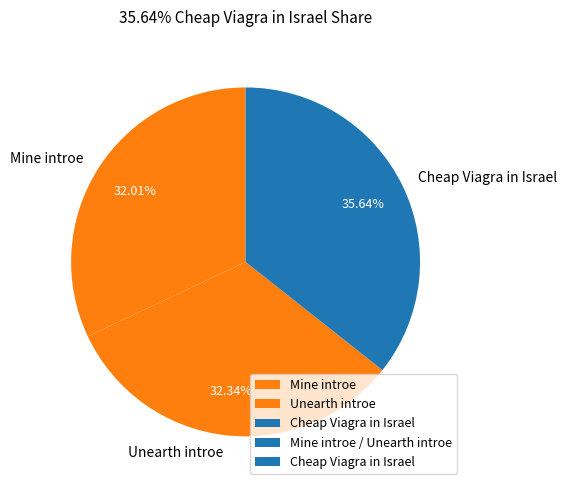

To the nearest percent, what portion does Mine introe represent?

32%